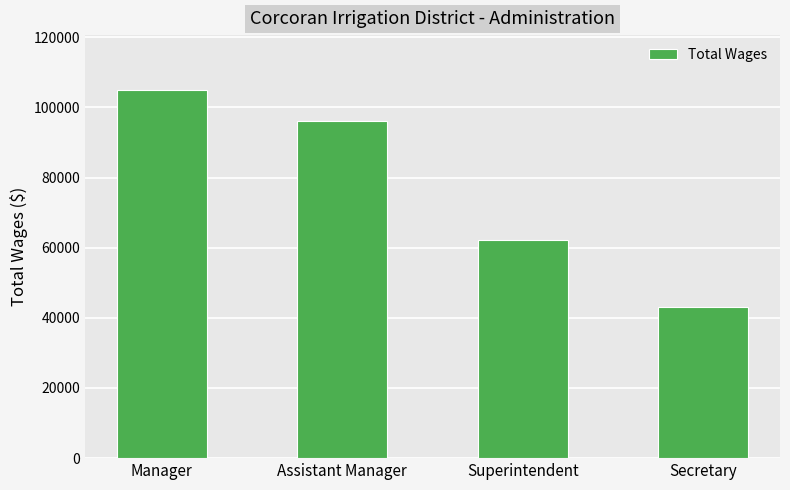

Reading left to right, list all the values displayed in this chart.

104863	96250	62307	43226